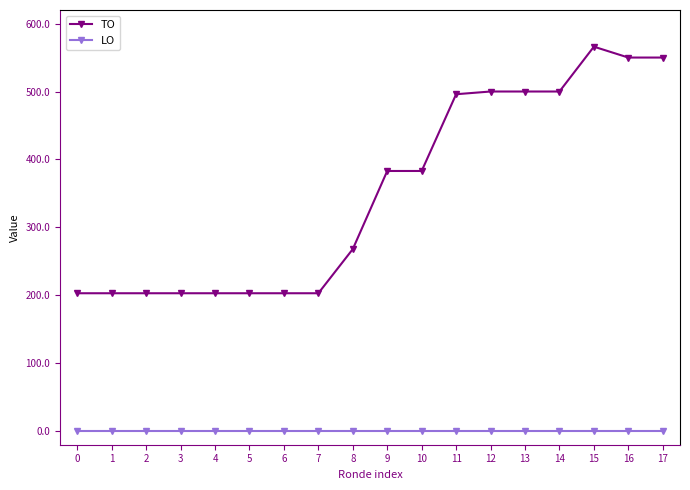

The value of LO at 4 is 0. True or false?

True